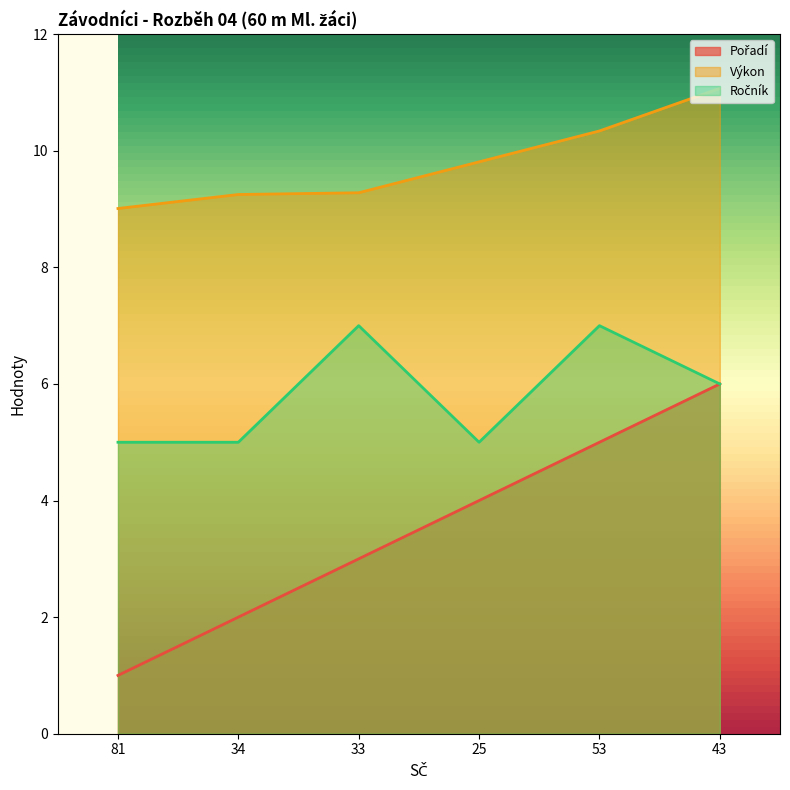

Rank the series at 34 from lowest to highest value.

Pořadí, Ročník, Výkon